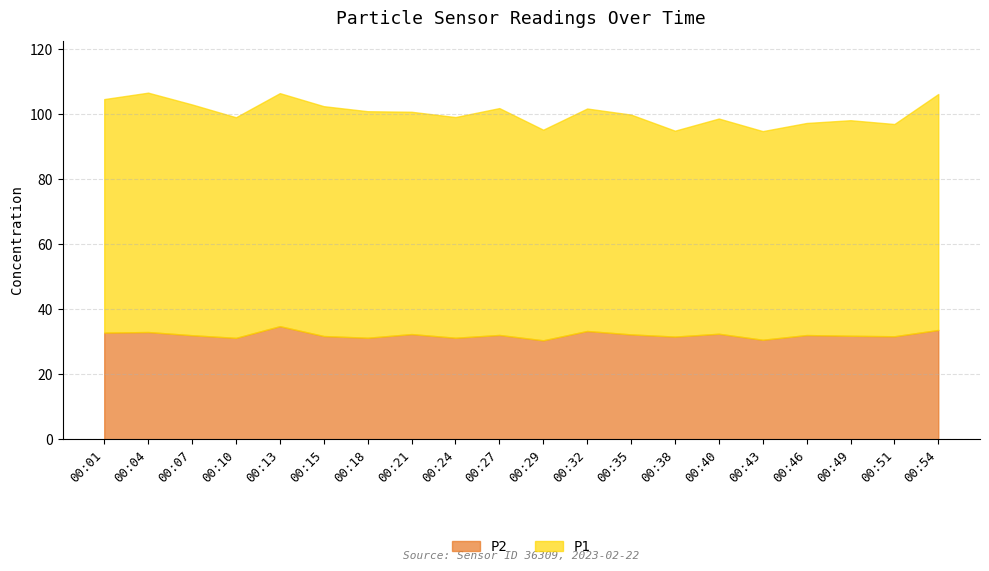

Where is the first local maximum for P1?

00:04